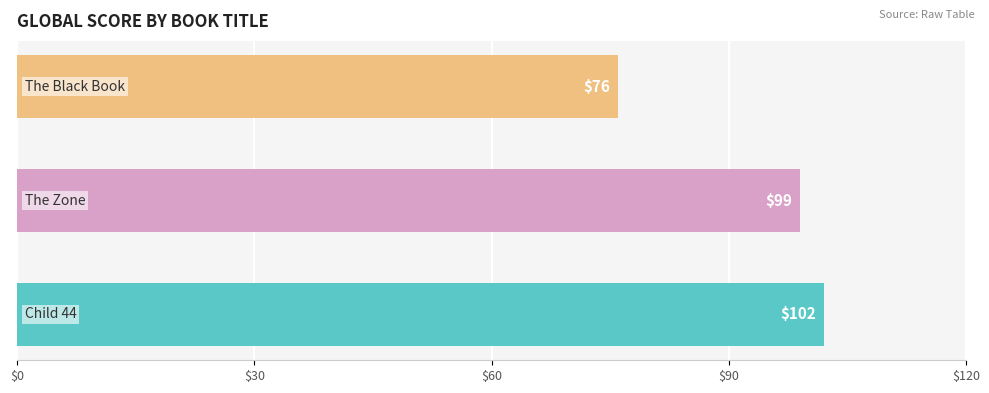

What is the greatest value displayed?

102